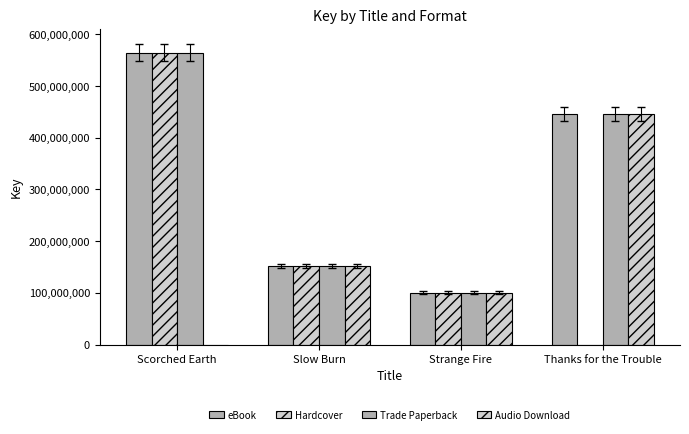

What is the highest value of the Audio Download series?

445363326